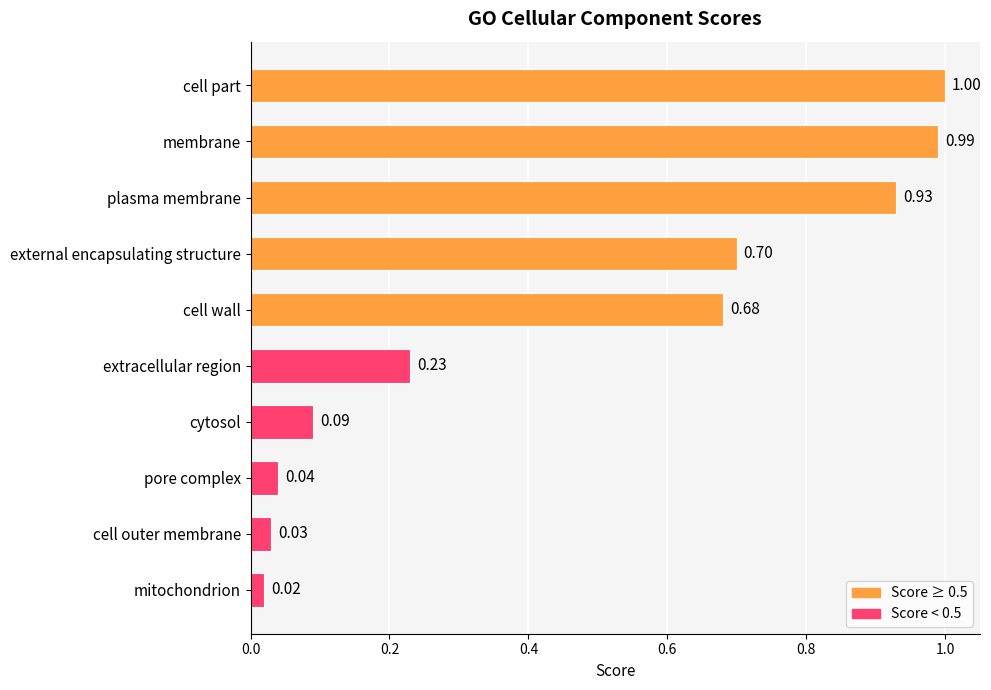

Does the chart contain any negative values?

No